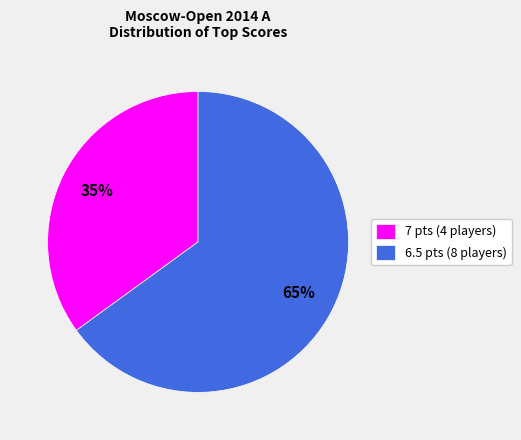

To the nearest percent, what is the difference between the largest and smallest slice percentages?

30%